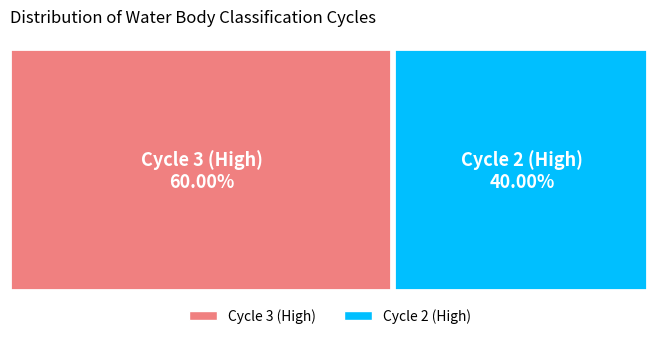

To the nearest percent, what is the average slice percentage?

50%